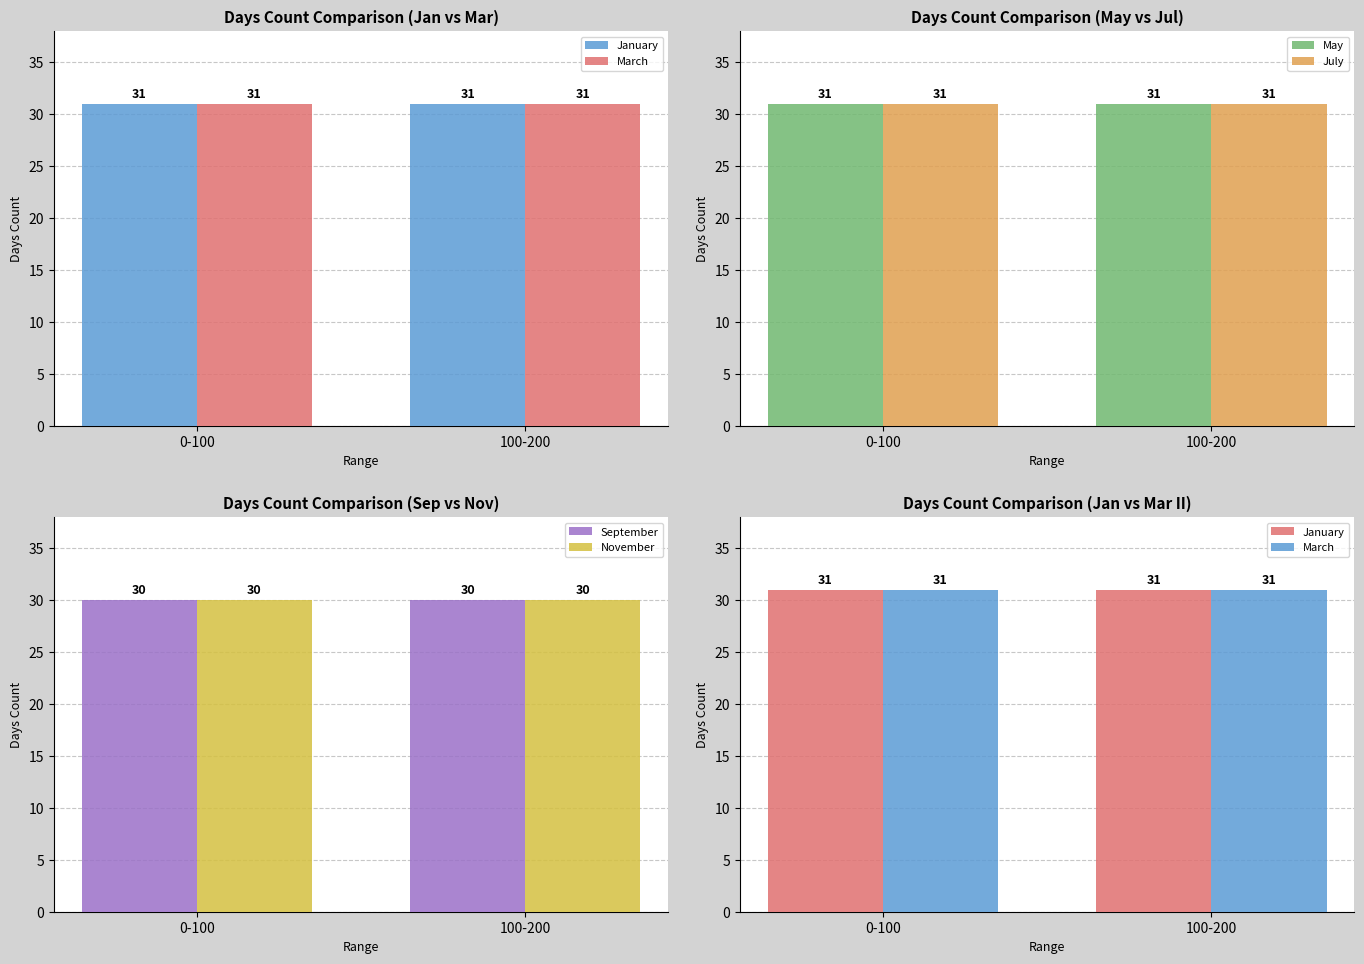

Which series has the widest spread of values?

January